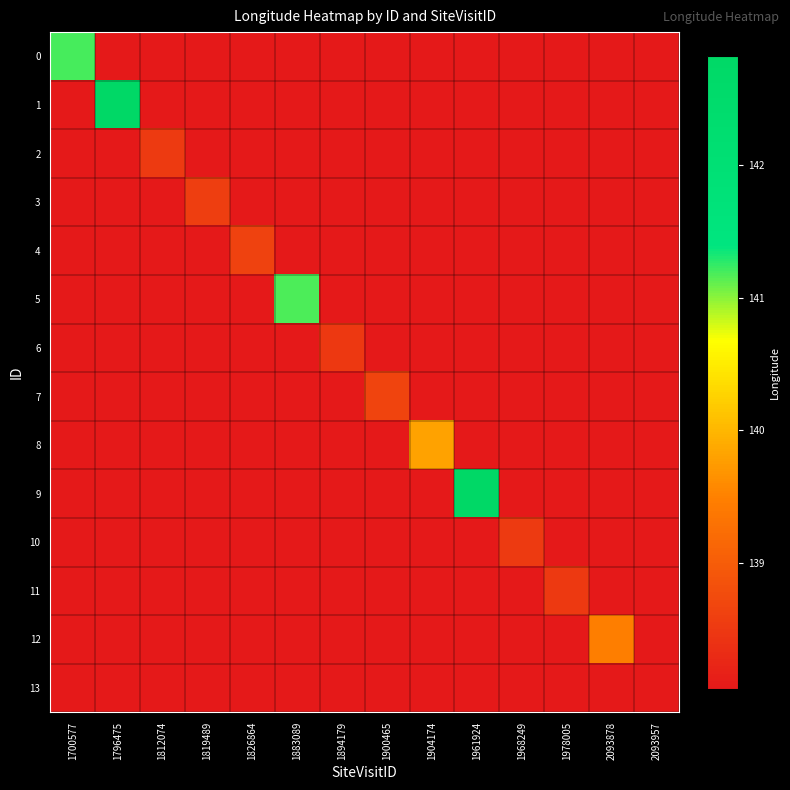

Between 1968249 and 2093878, which series saw the biggest shift?

12